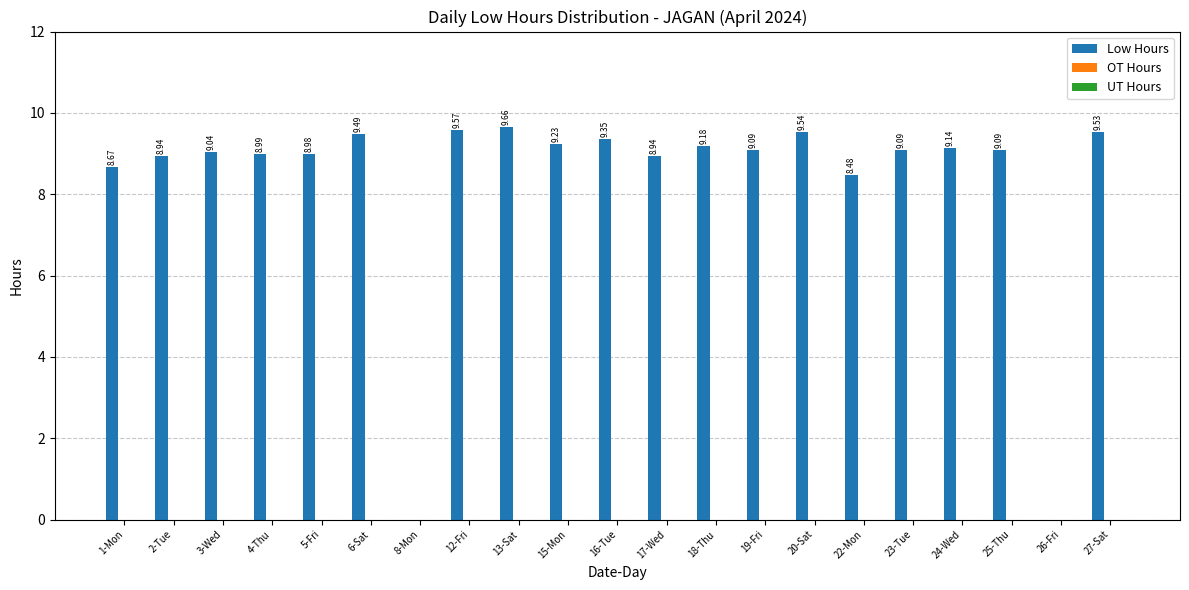

Between 1-Mon and 26-Fri, which is larger?

1-Mon